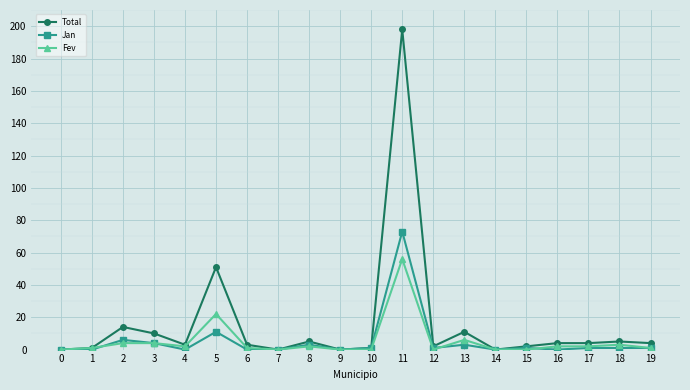

Where is Total nearest to the value 99?

5